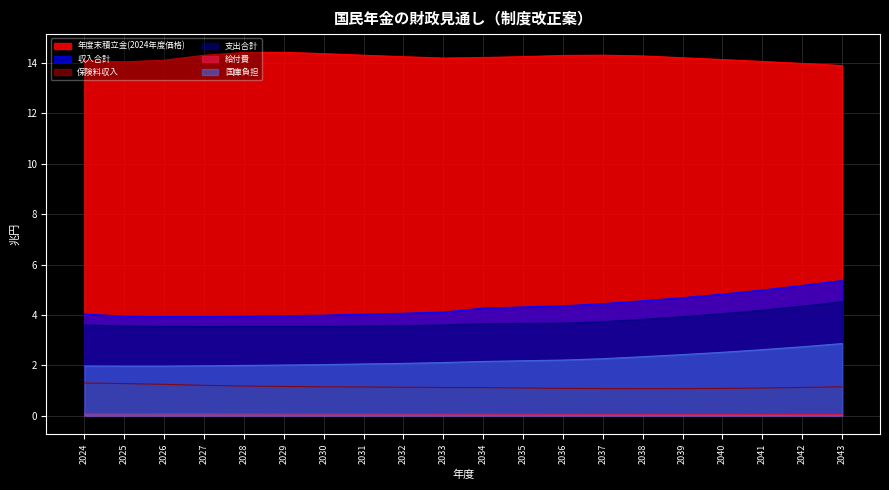

Reading right to left, transcribe all the data shown in this chart.

年度末積立金(2024年度価格): 2043=13.9	2042=14.0	2041=14.1	2040=14.1	2039=14.2	2038=14.3	2037=14.3	2036=14.3	2035=14.3	2034=14.2	2033=14.2	2032=14.2	2031=14.3	2030=14.4	2029=14.4	2028=14.4	2027=14.3	2026=14.1	2025=14.0	2024=14.1
収入合計: 2043=5.4	2042=5.2	2041=5.0	2040=4.8	2039=4.7	2038=4.6	2037=4.4	2036=4.4	2035=4.3	2034=4.3	2033=4.1	2032=4.1	2031=4.0	2030=4.0	2029=4.0	2028=4.0	2027=3.9	2026=3.9	2025=4.0	2024=4.0
保険料収入: 2043=1.1	2042=1.1	2041=1.1	2040=1.1	2039=1.1	2038=1.1	2037=1.1	2036=1.1	2035=1.1	2034=1.1	2033=1.1	2032=1.1	2031=1.1	2030=1.1	2029=1.2	2028=1.2	2027=1.2	2026=1.2	2025=1.3	2024=1.3
支出合計: 2043=4.5	2042=4.3	2041=4.2	2040=4.0	2039=3.9	2038=3.8	2037=3.7	2036=3.7	2035=3.7	2034=3.6	2033=3.6	2032=3.6	2031=3.6	2030=3.5	2029=3.5	2028=3.5	2027=3.5	2026=3.5	2025=3.6	2024=3.6
給付費: 2043=0.0	2042=0.0	2041=0.1	2040=0.1	2039=0.1	2038=0.1	2037=0.1	2036=0.1	2035=0.1	2034=0.1	2033=0.1	2032=0.1	2031=0.1	2030=0.1	2029=0.1	2028=0.1	2027=0.1	2026=0.1	2025=0.1	2024=0.1
国庫負担: 2043=2.9	2042=2.7	2041=2.6	2040=2.5	2039=2.4	2038=2.3	2037=2.3	2036=2.2	2035=2.2	2034=2.2	2033=2.1	2032=2.1	2031=2.1	2030=2.0	2029=2.0	2028=2.0	2027=2.0	2026=2.0	2025=2.0	2024=2.0